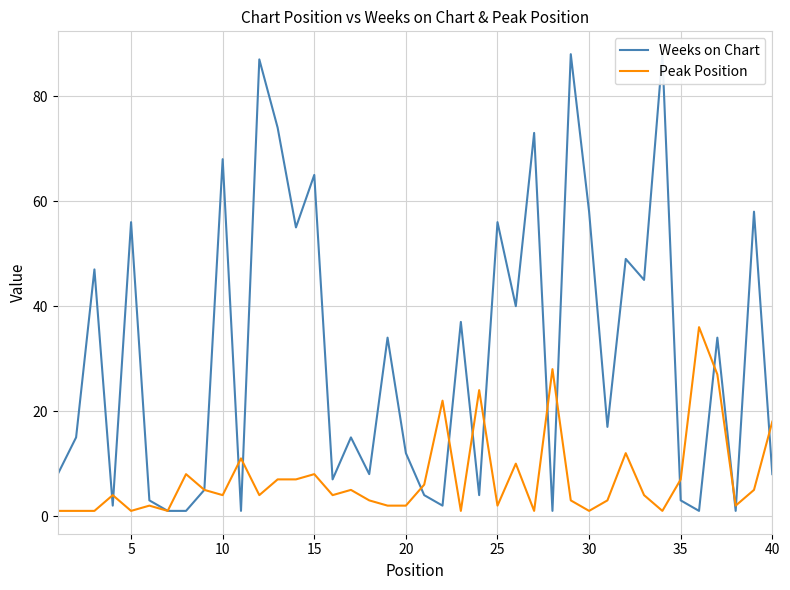

True or false: Weeks on Chart has more than 1 points higher than both neighbors.

True